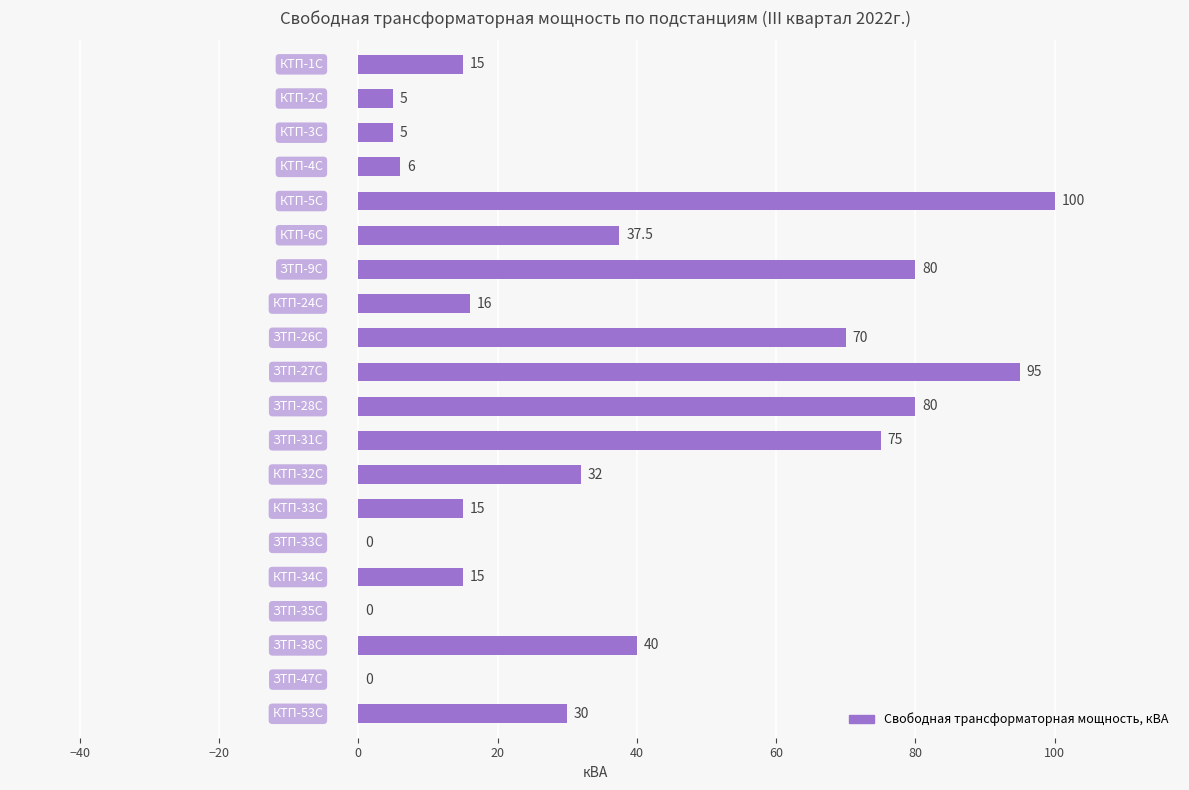

What is the maximum value shown in the chart?

100.0